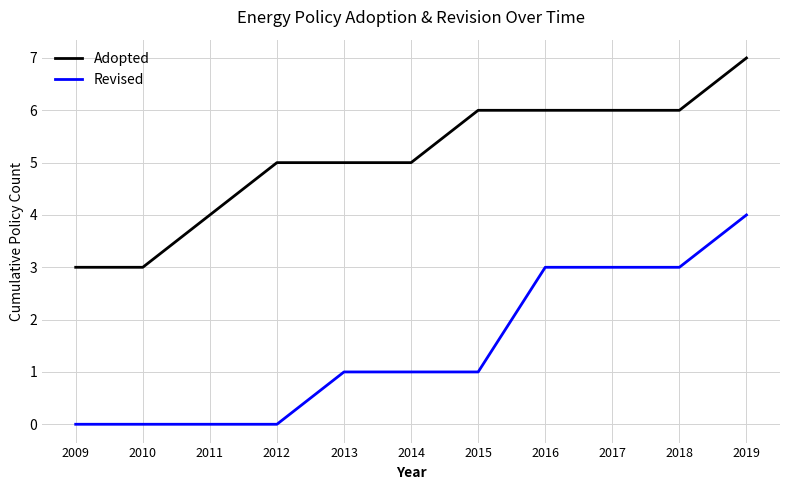

At which label does Revised reach its peak?

2019